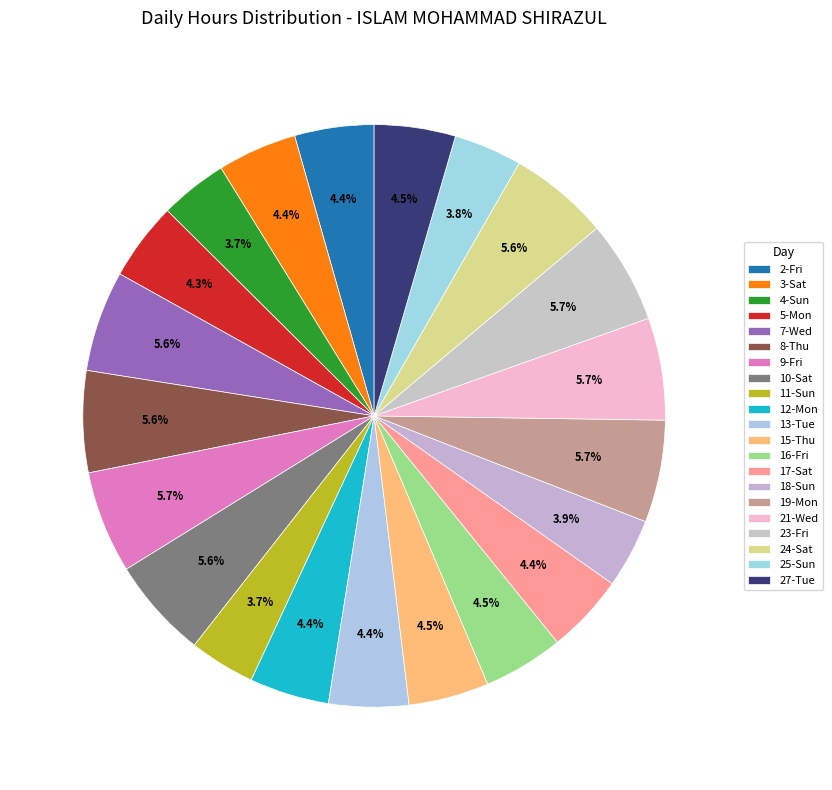

Which slice is the smallest?

11-Sun